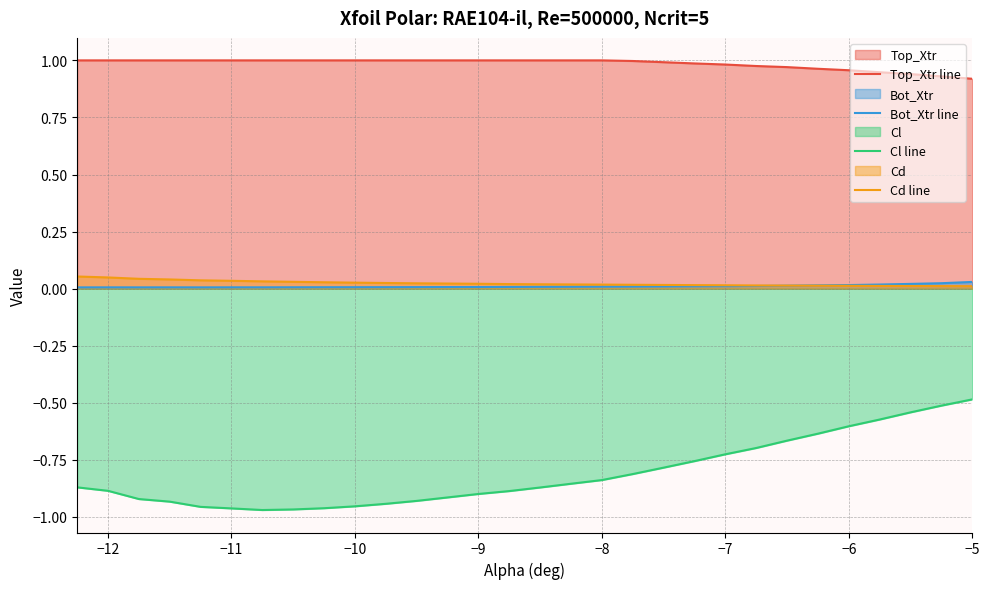

The value of Top_Xtr line at −8 is 1.7. True or false?

False